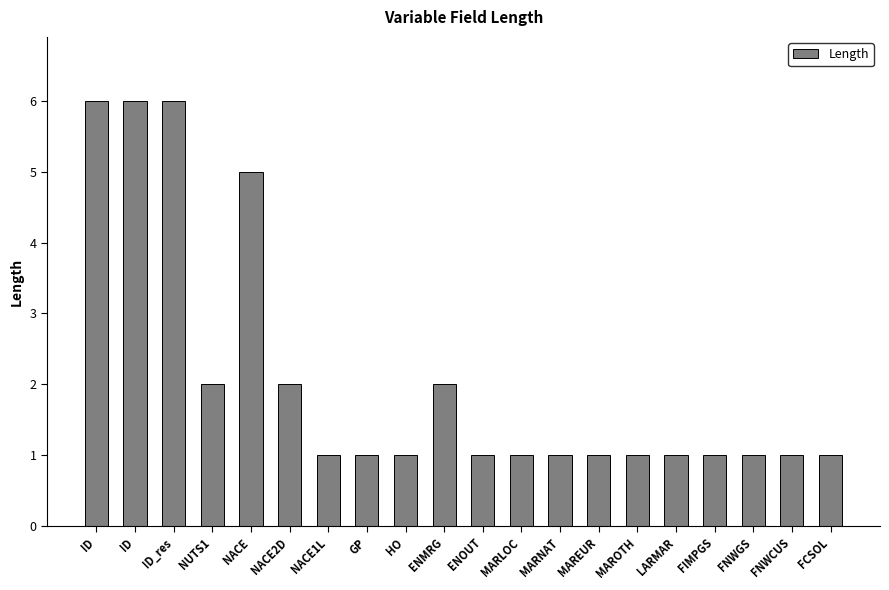

Are the bars grouped side by side (vs. stacked)?

No